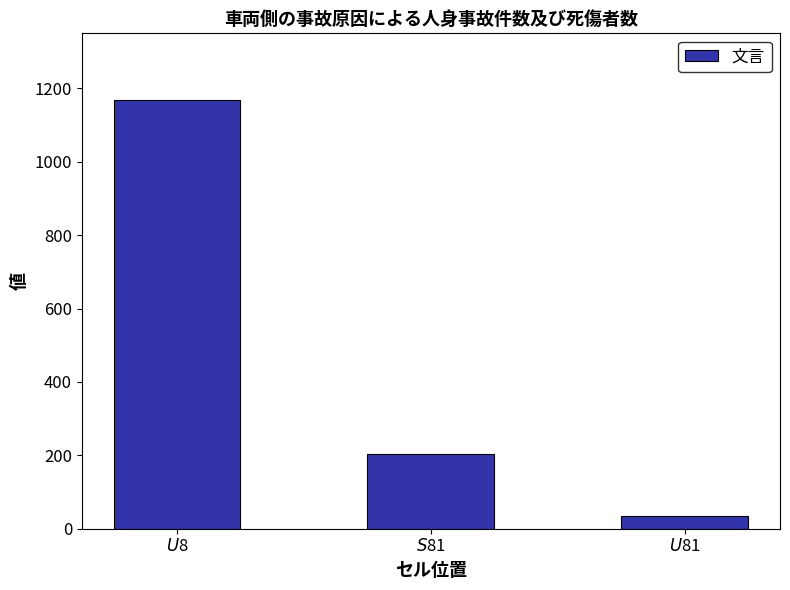

Reading left to right, transcribe all the data shown in this chart.

1167	204	35